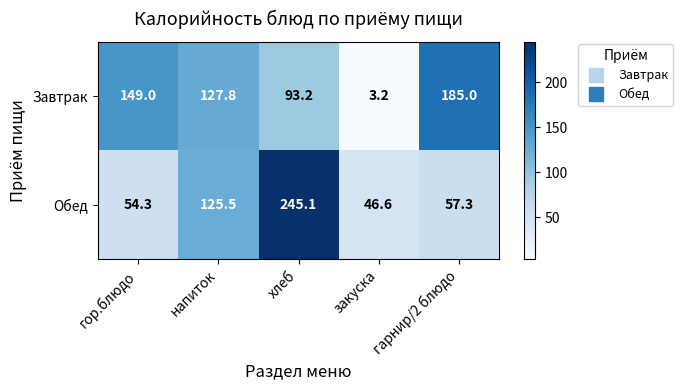

True or false: Обед has a value of 57.3 at гарнир/2 блюдо.

True